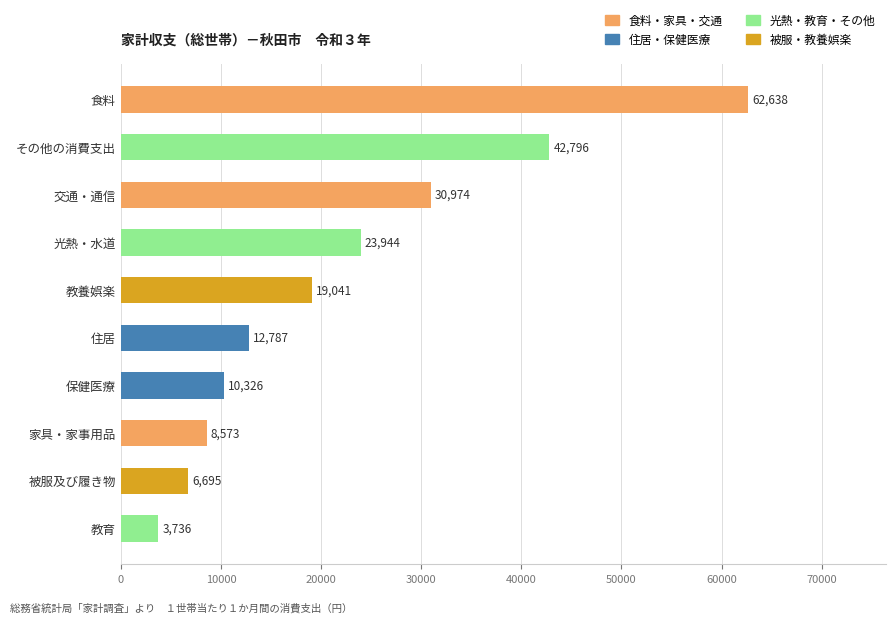

Which has a higher value, 交通・通信 or 家具・家事用品?

交通・通信